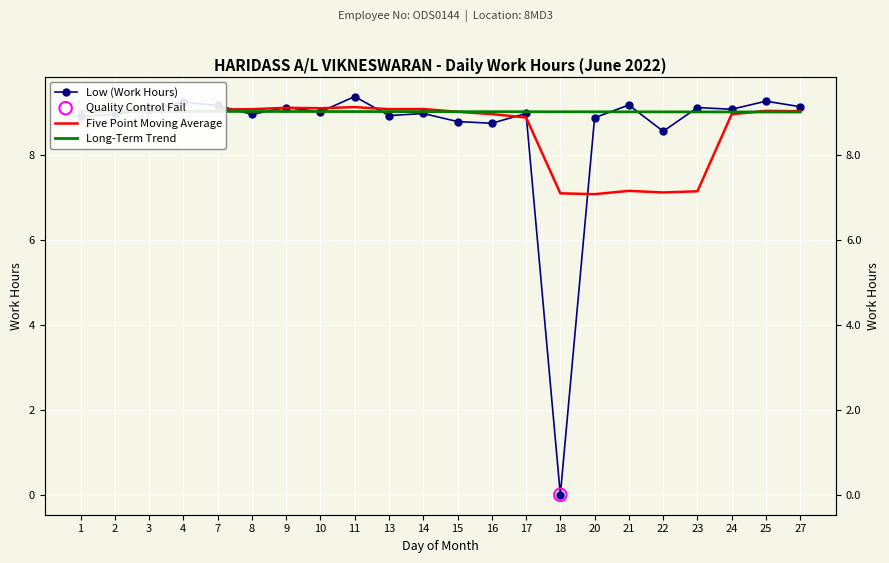

What is the change in value from 24 to 25?

+0.2